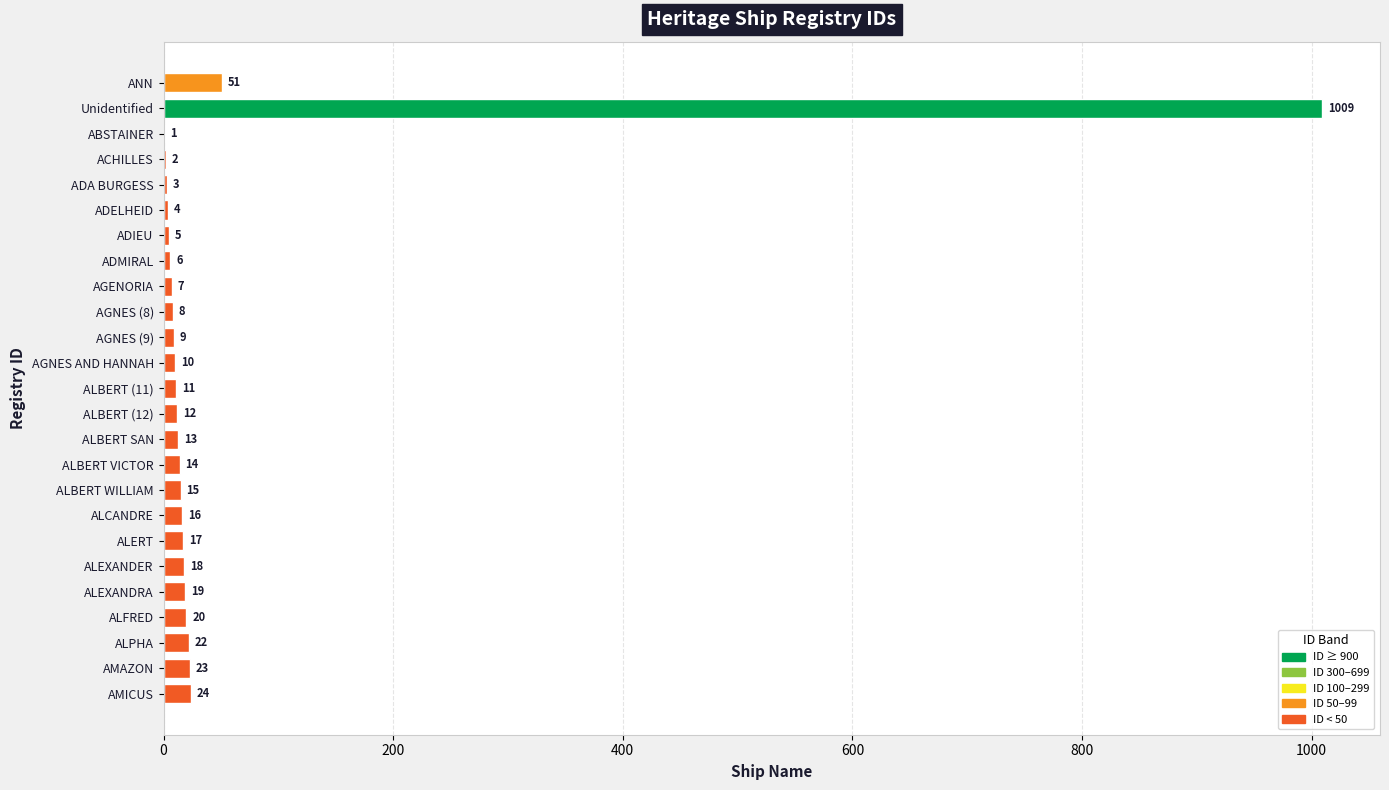

True or false: the data shows 51 at ANN.

True